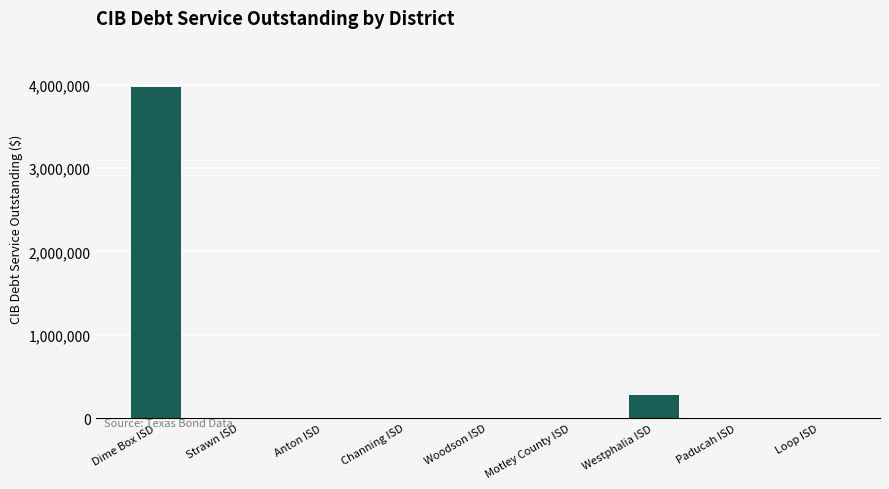

The value at Motley County ISD is 0.0. True or false?

True